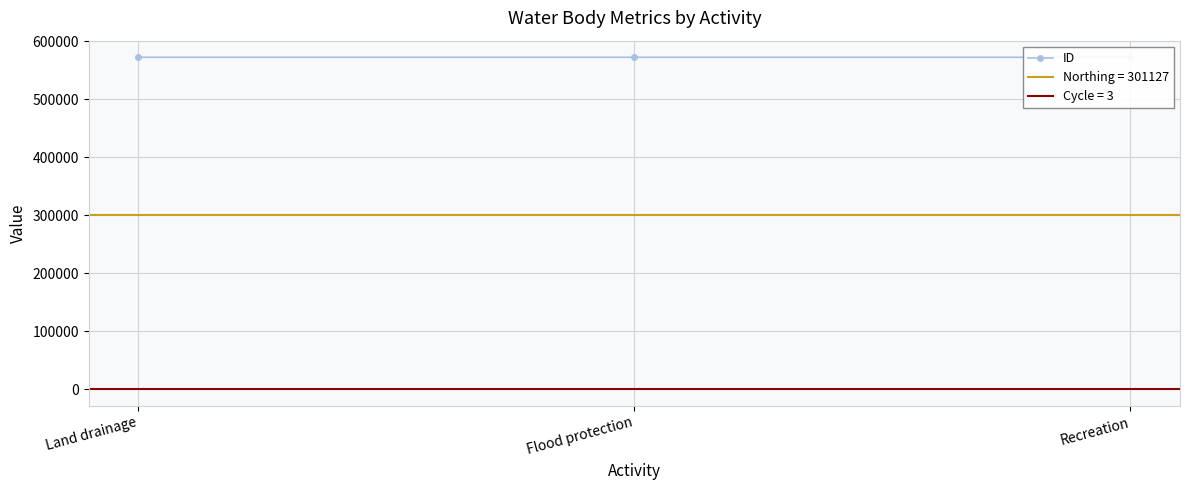

The value at Flood protection is 785820. True or false?

False